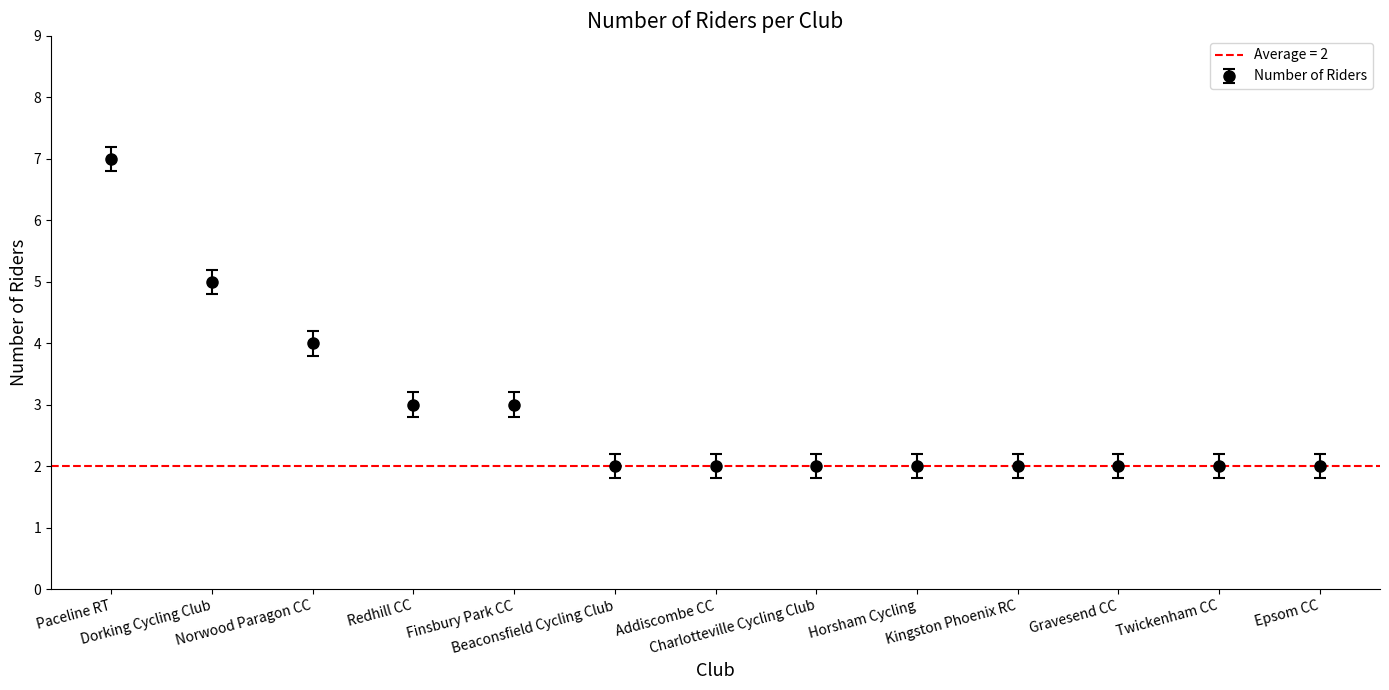

How many values are between 2 and 3?

10